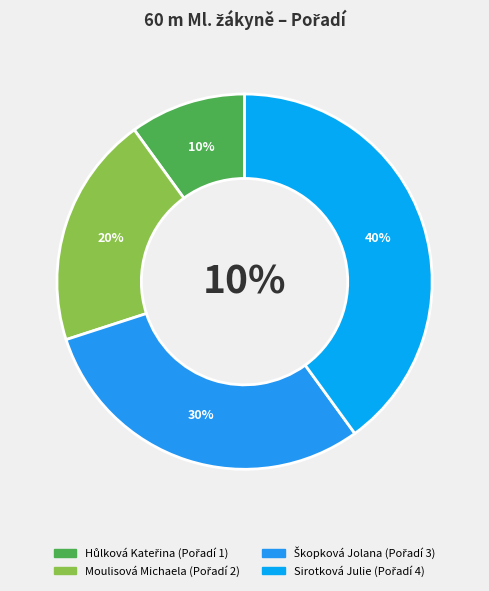

True or false: Sirotková Julie accounts for 40% of the total.

True